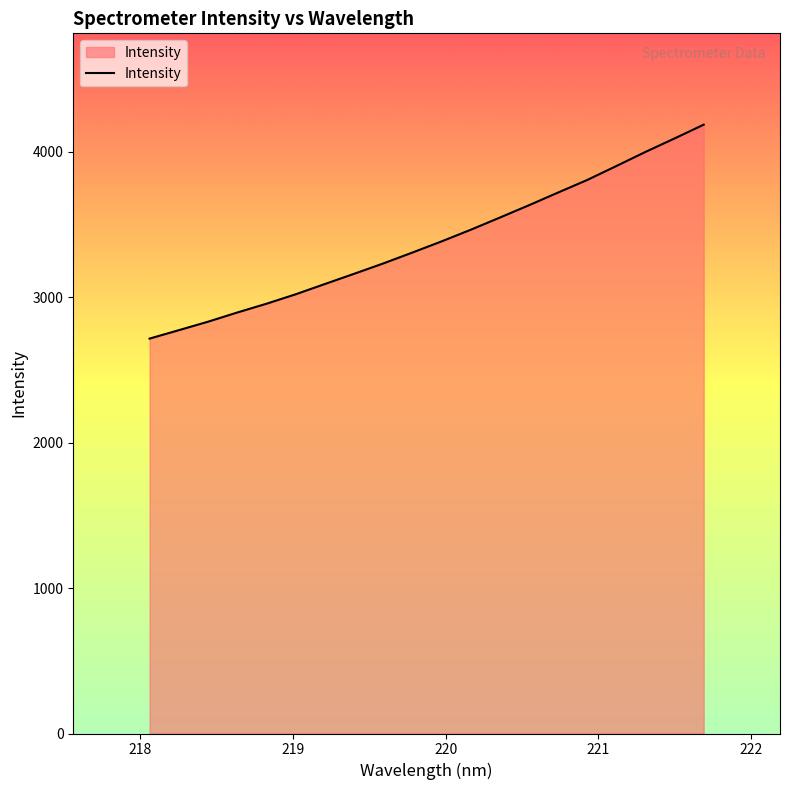

Does the chart have visible grid lines?

No